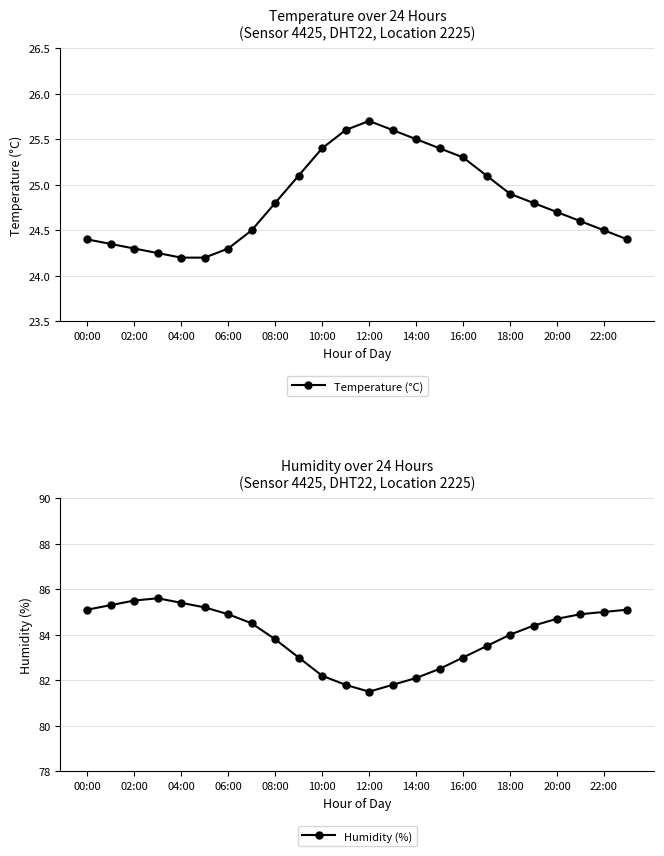

The Humidity (%) series shows 36.6 at 16:00. True or false?

False